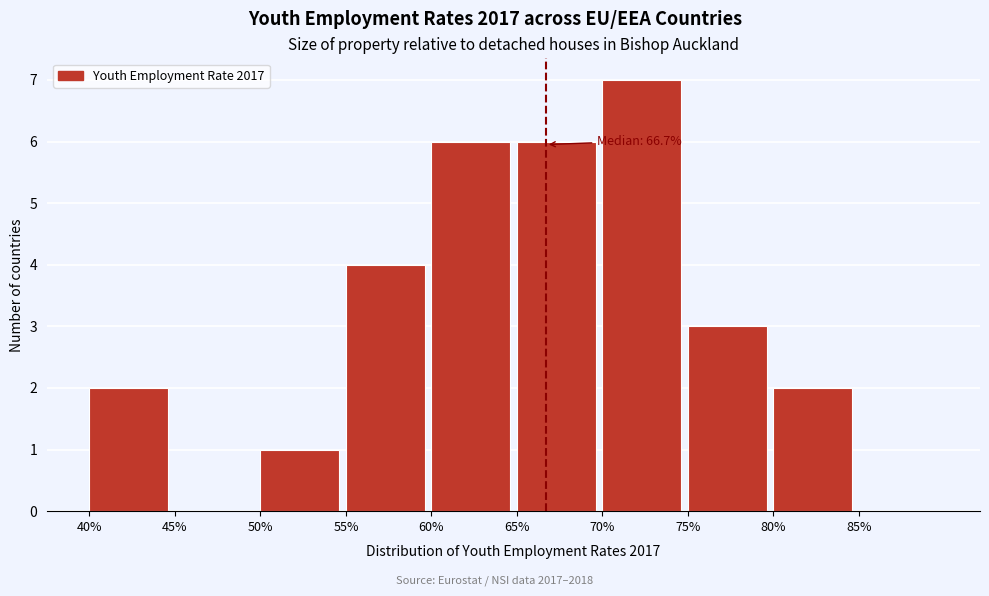

Which range on the x-axis has the tallest bar?

70 to 75